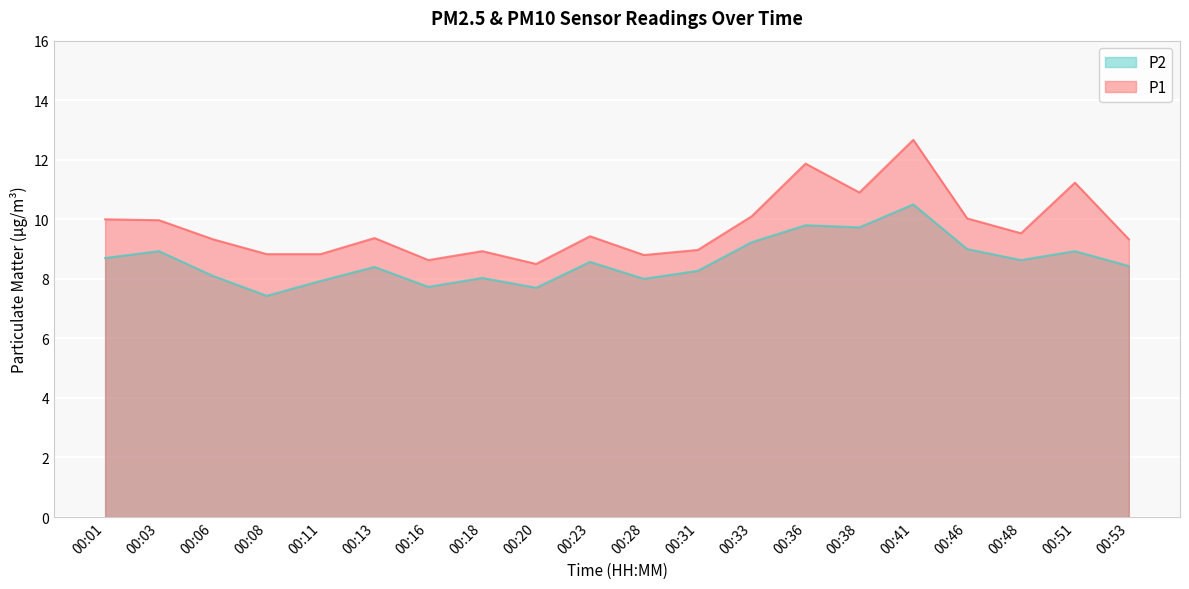

What value does the P2 series have at 00:51?

8.9